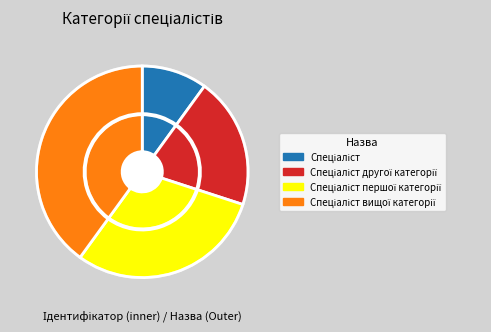

True or false: Спеціаліст вищої категорії accounts for 40% of the total.

True